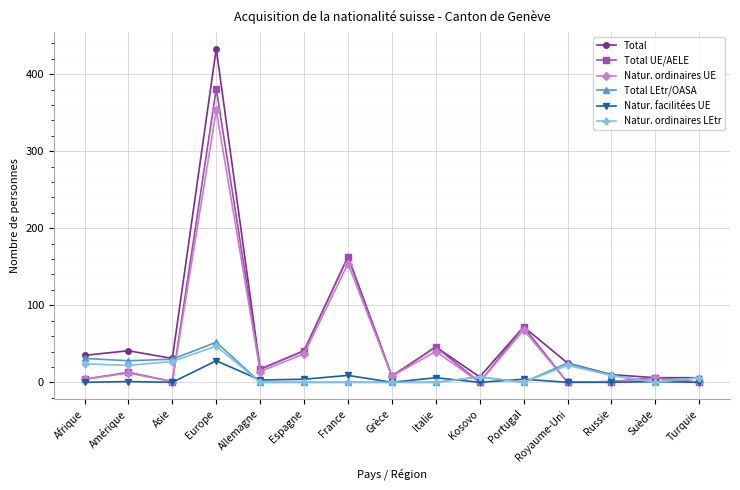

What position from the right is Russie?

3